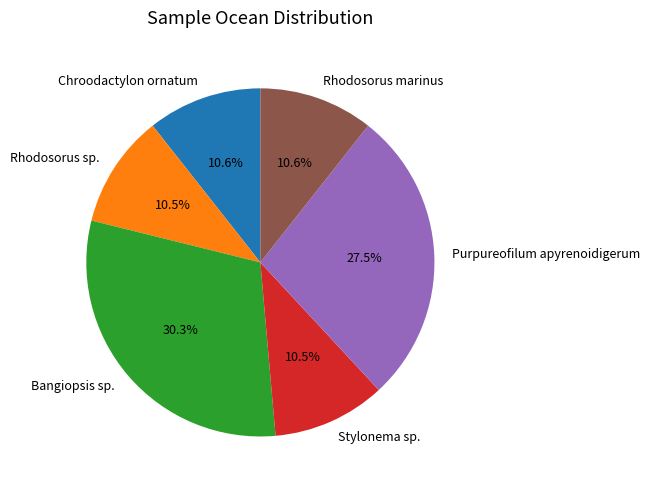

Combined, do Bangiopsis sp. and Rhodosorus sp. account for over 50%?

No